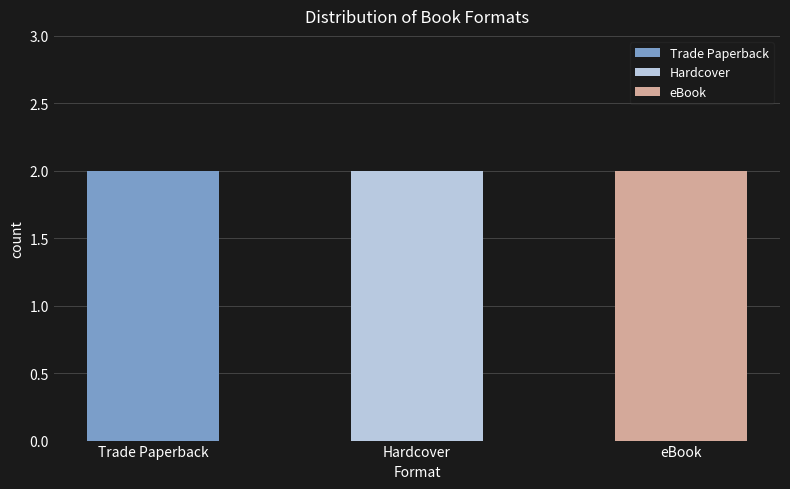

The chart shows a value of 3 at Hardcover. True or false?

False